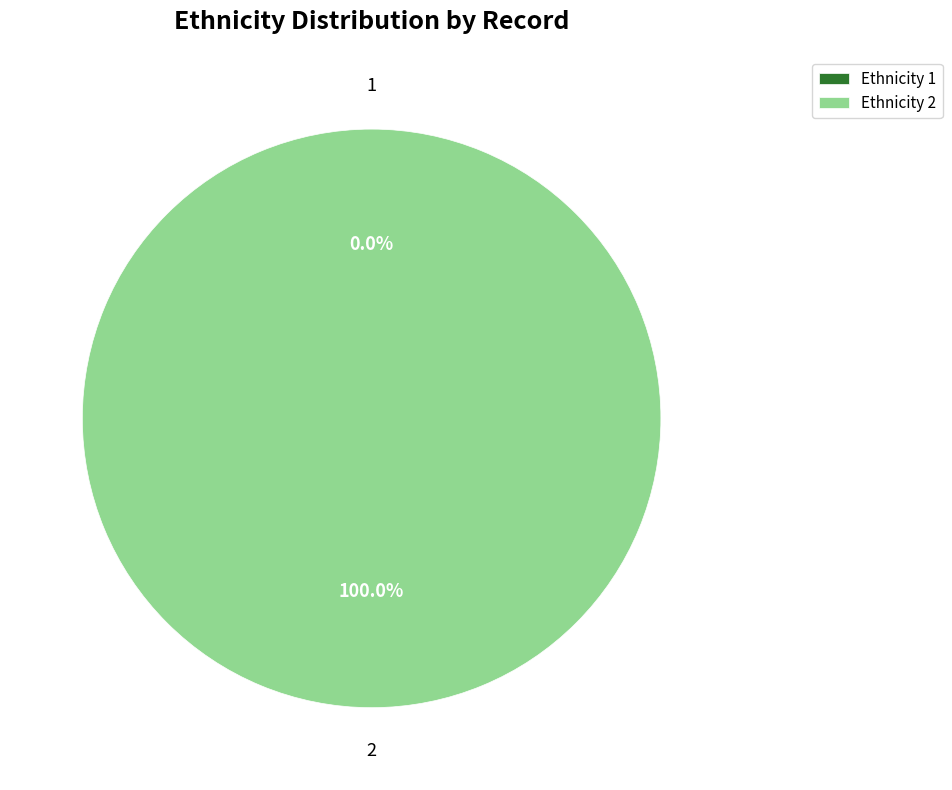

To the nearest percent, what is the difference between the 1 and 2 slice percentages?

100%